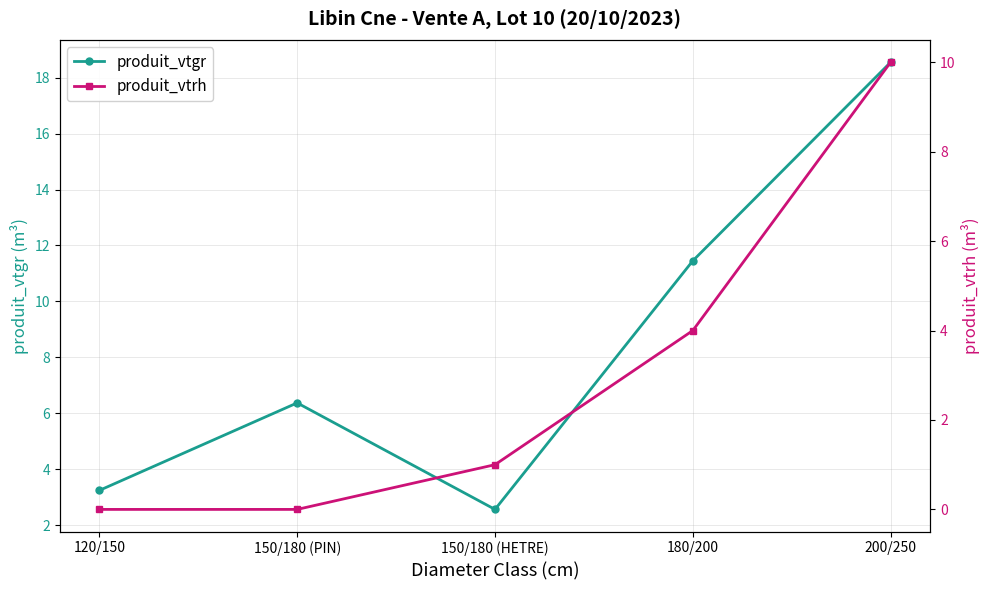

What are all the series names shown in the legend?

produit_vtgr, produit_vtrh